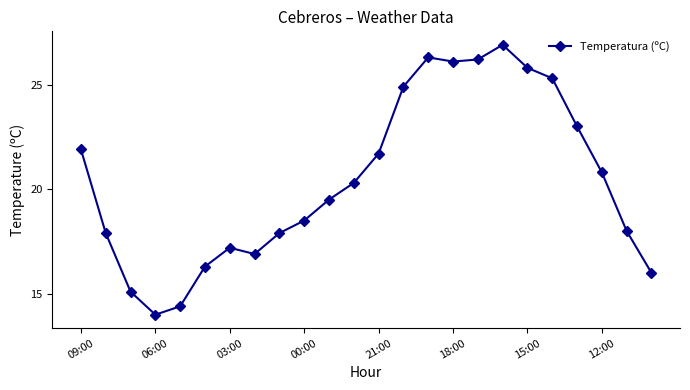

True or false: the data has more than 0 interior local peaks.

True